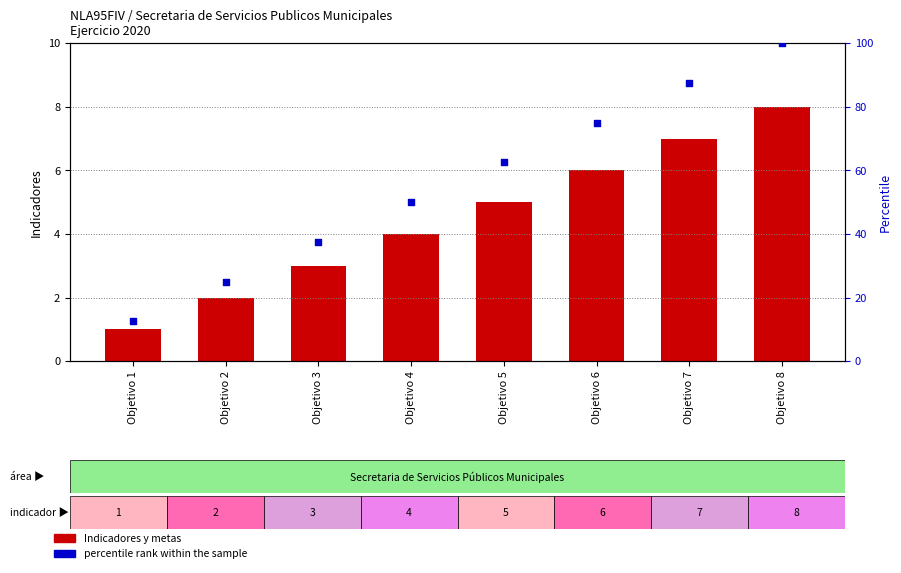

Which series has the widest spread of Y values?

percentile rank within the sample